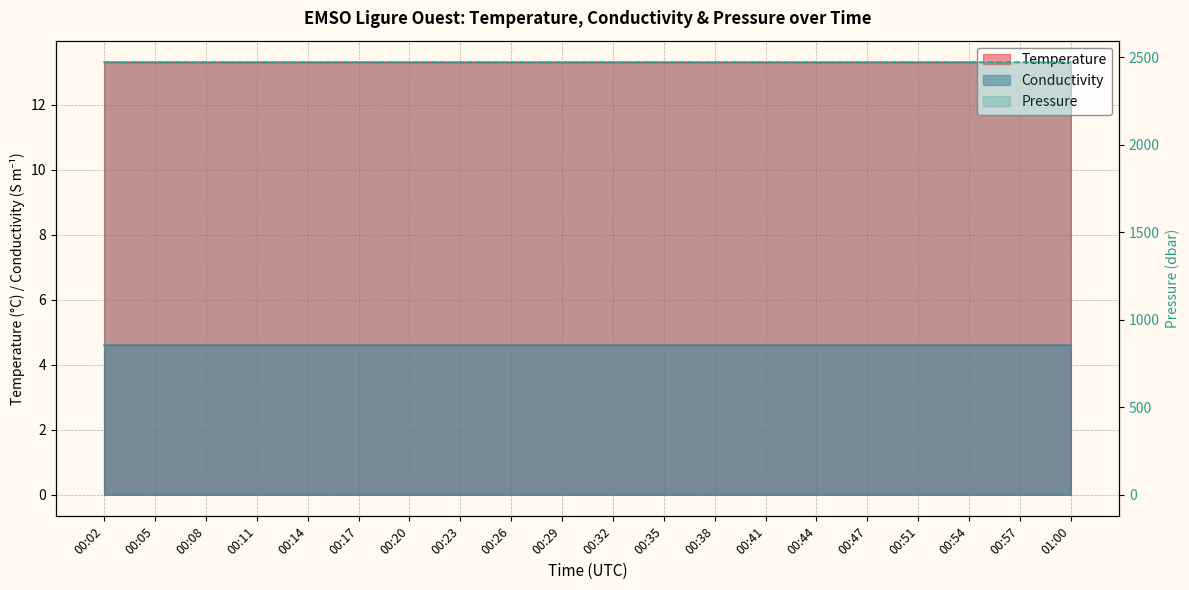

Rank the series by their maximum value, from lowest to highest.

Conductivity, Temperature, Pressure